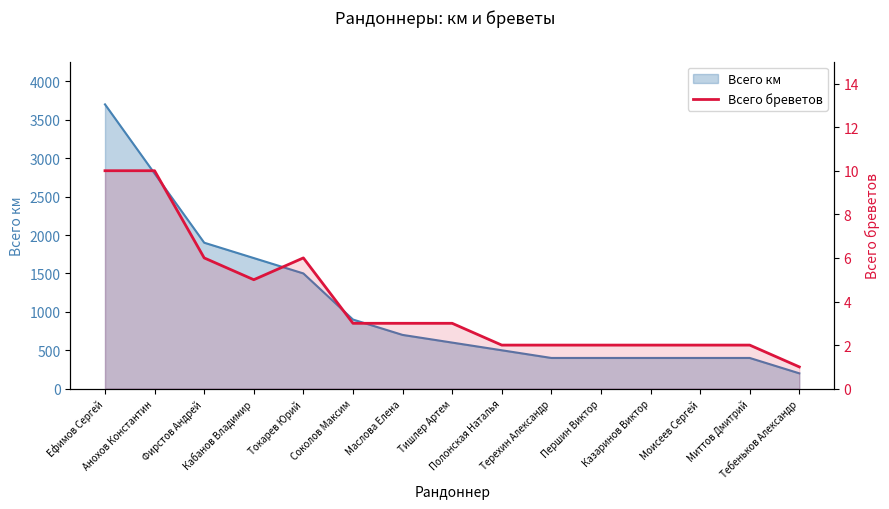

What is the sum of all values?

59